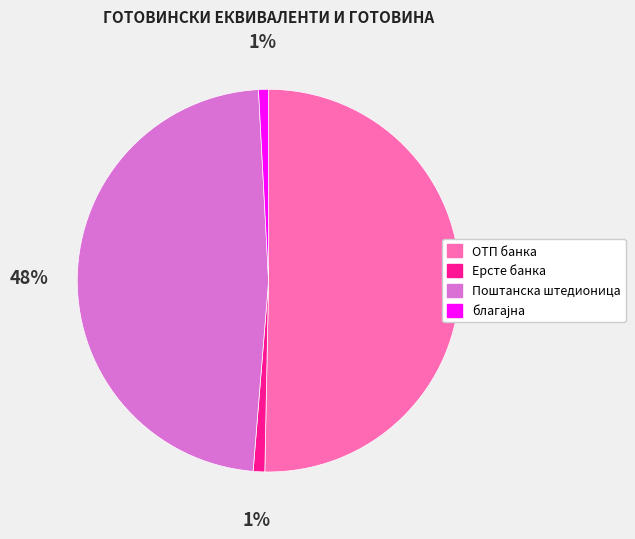

Do Поштанска штедионица and Ерсте банка together represent more than half of the pie?

No